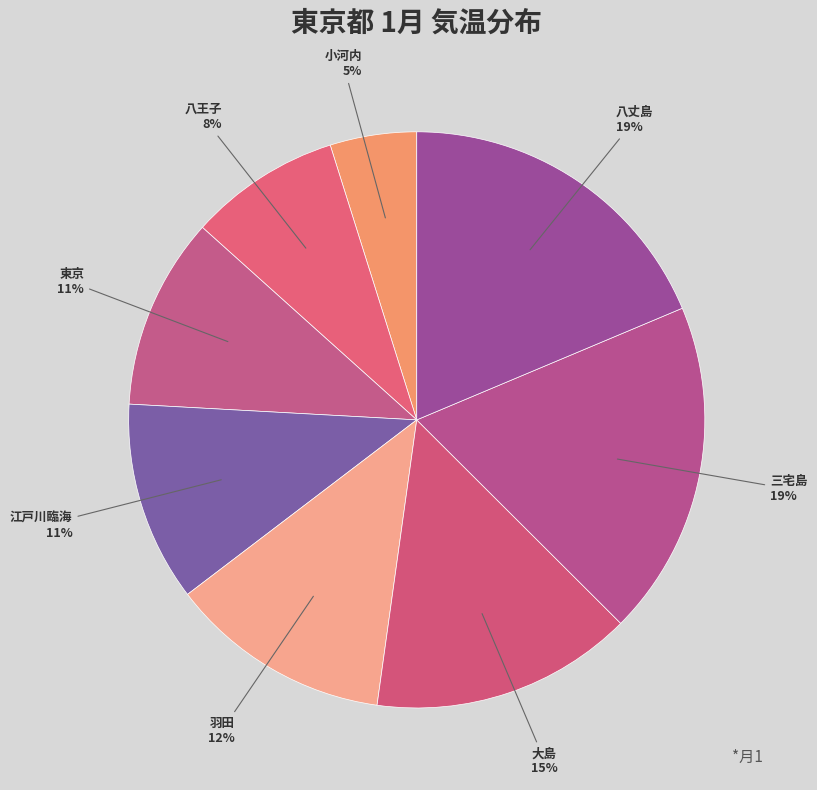

What is the smallest slice in the pie chart?

小河内